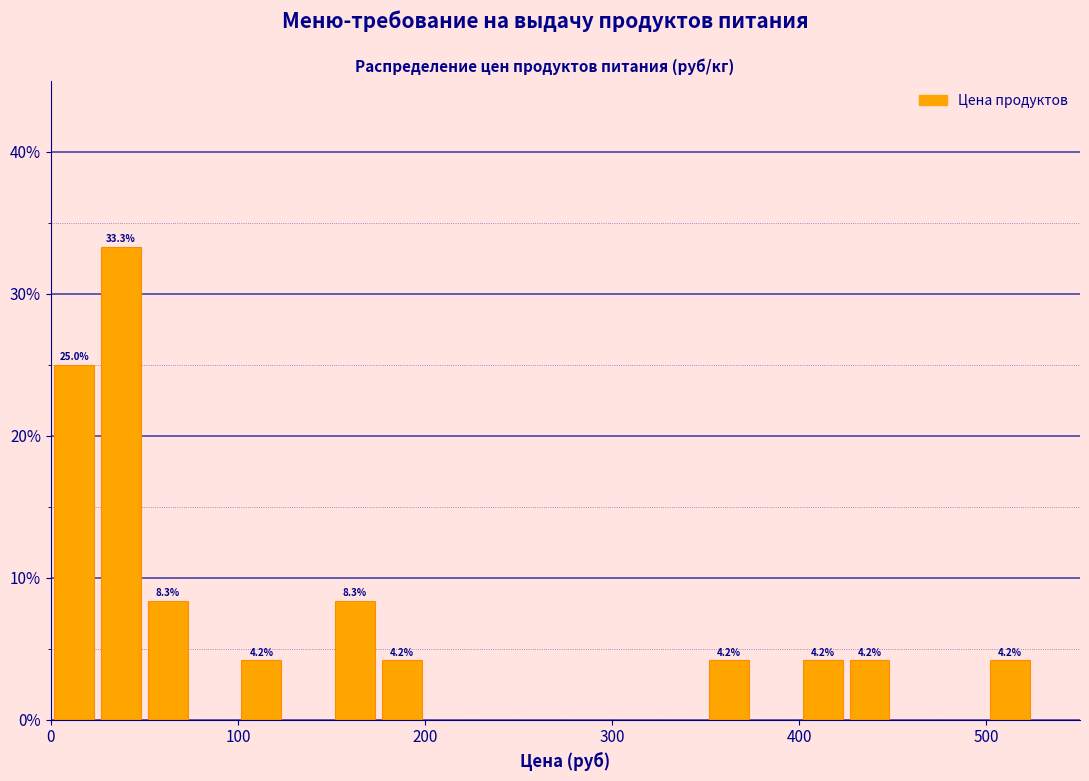

Read against the x-axis, roughly where is the centre of the tallest bar?

40